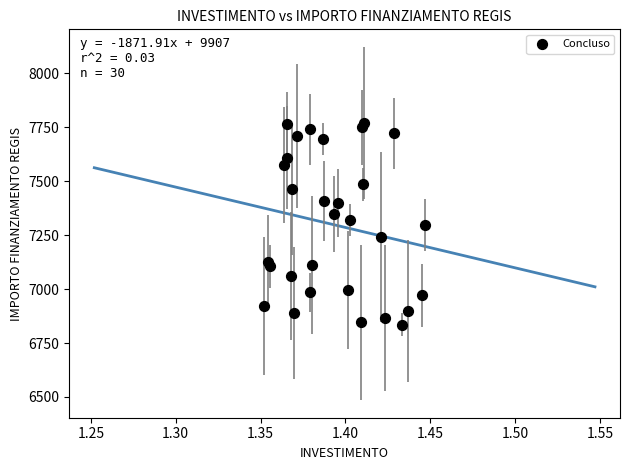

What is the range of Y values (max minus min)?

935.2